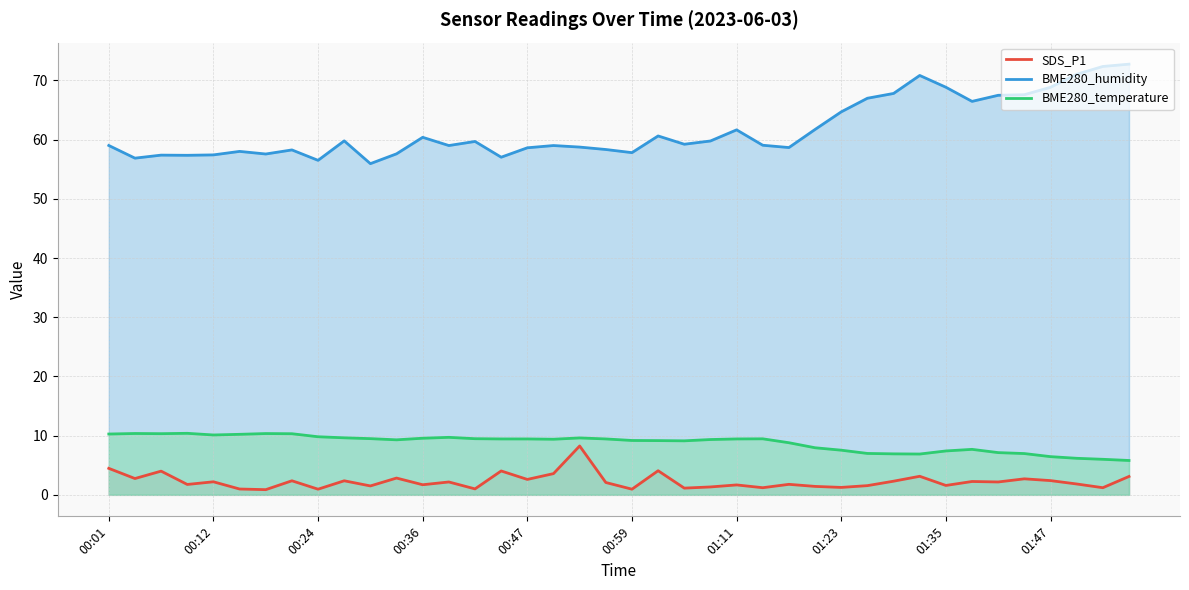

What is the minimum value shown in the chart?

0.9